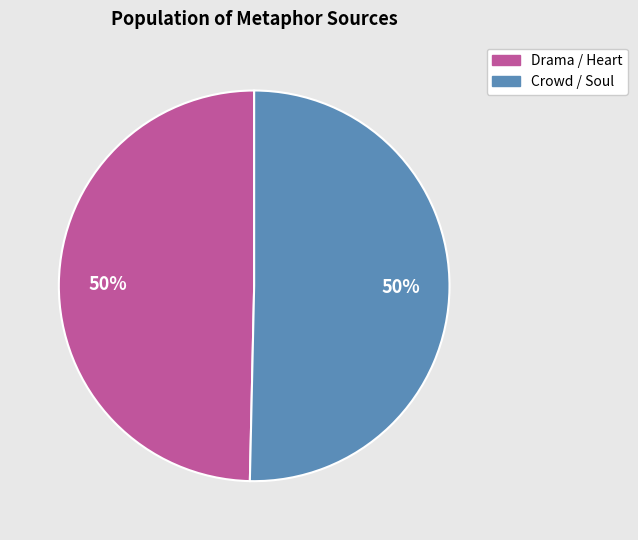

To the nearest percent, what is the average slice percentage?

50%